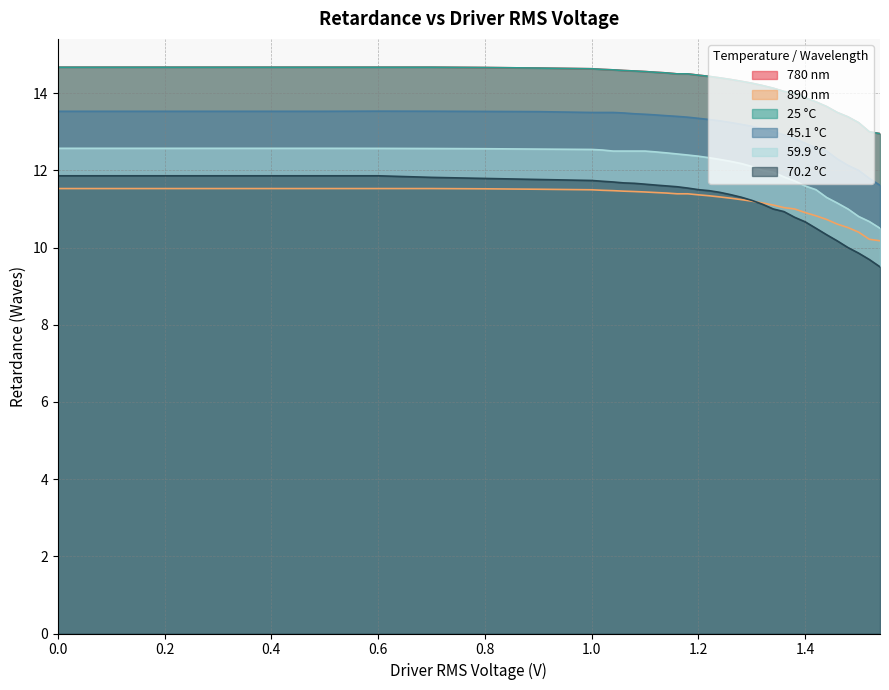

What is the label of the 19th point from the right?

1.18